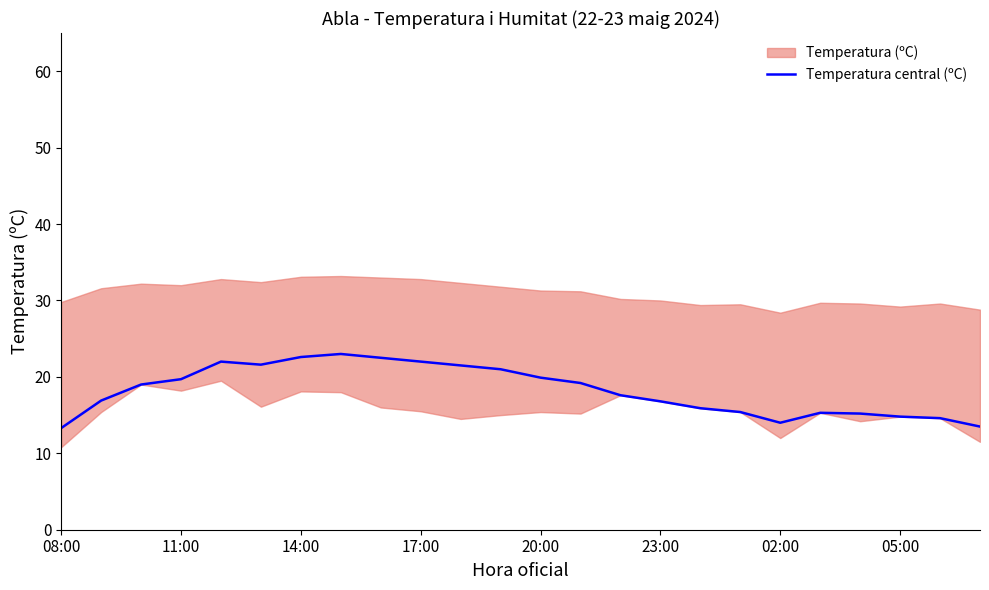

The Temperatura central (ºC) series shows 33.4 at 17:00. True or false?

False